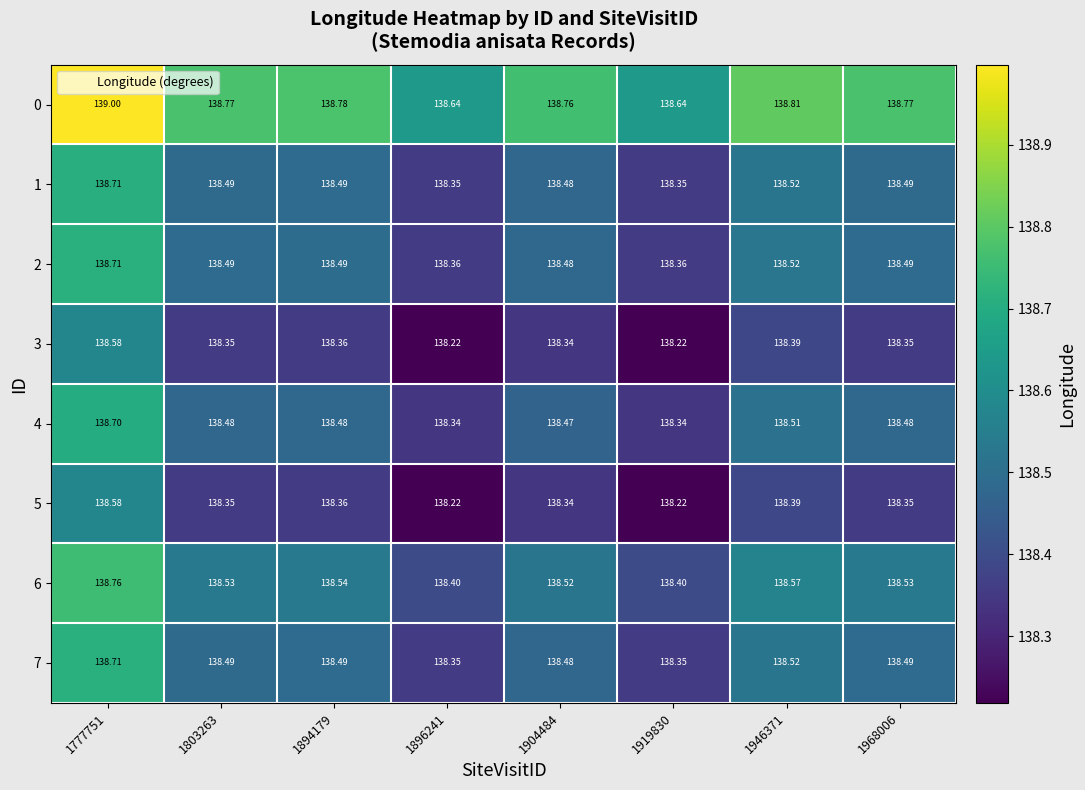

Is the value of 4 at 1968006 greater than the value of 7 at 1894179?

No